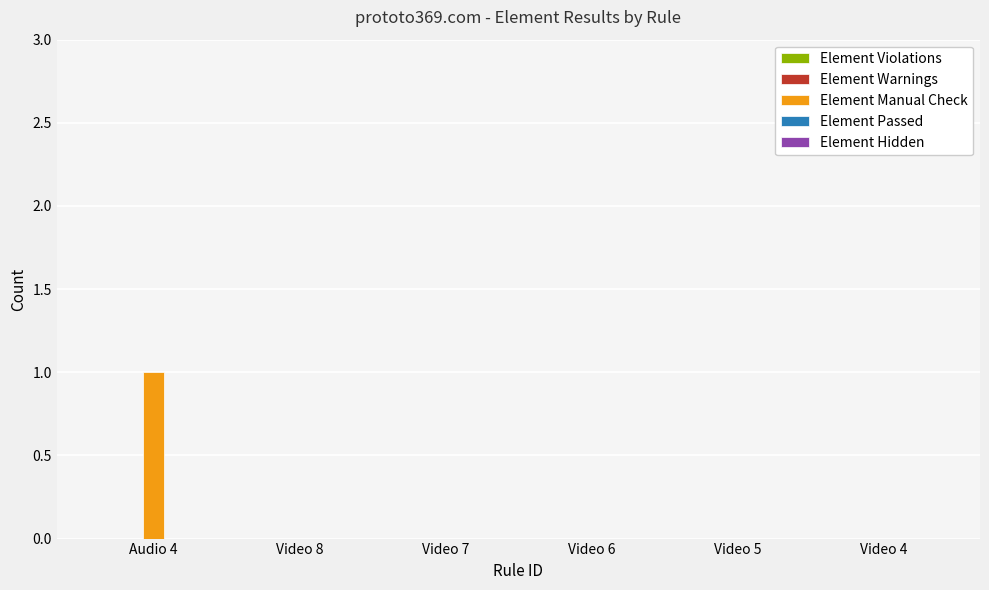

Which label corresponds to the largest value in the chart?

Audio 4